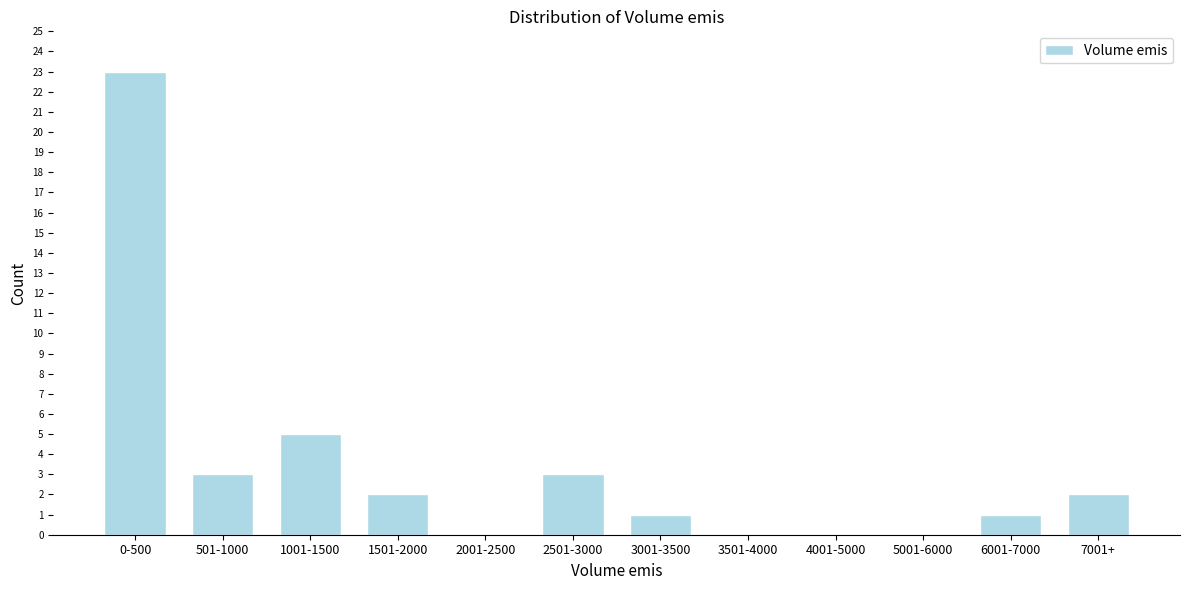

Reading left to right, extract all data points from this chart.

0-500=23	501-1000=3	1001-1500=5	1501-2000=2	2001-2500=0	2501-3000=3	3001-3500=1	3501-4000=0	4001-5000=0	5001-6000=0	6001-7000=1	7001+=2